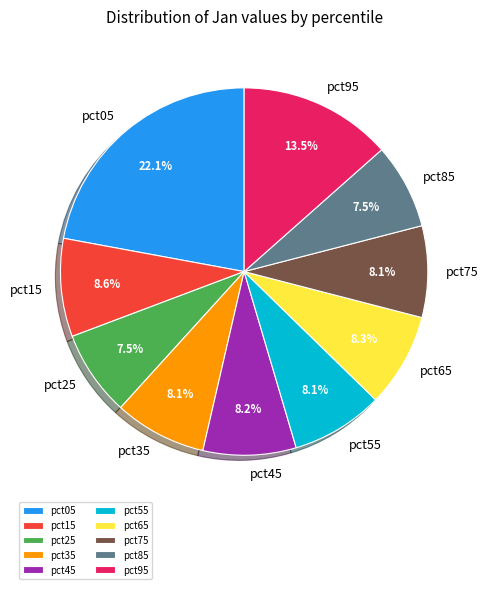

Count the number of slices in the pie.

10